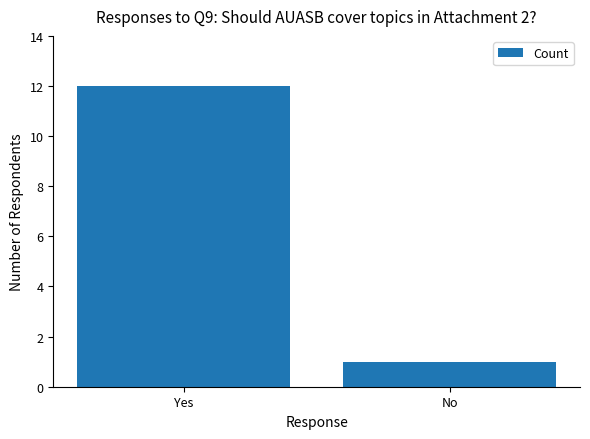

The value at Yes is 12. True or false?

True